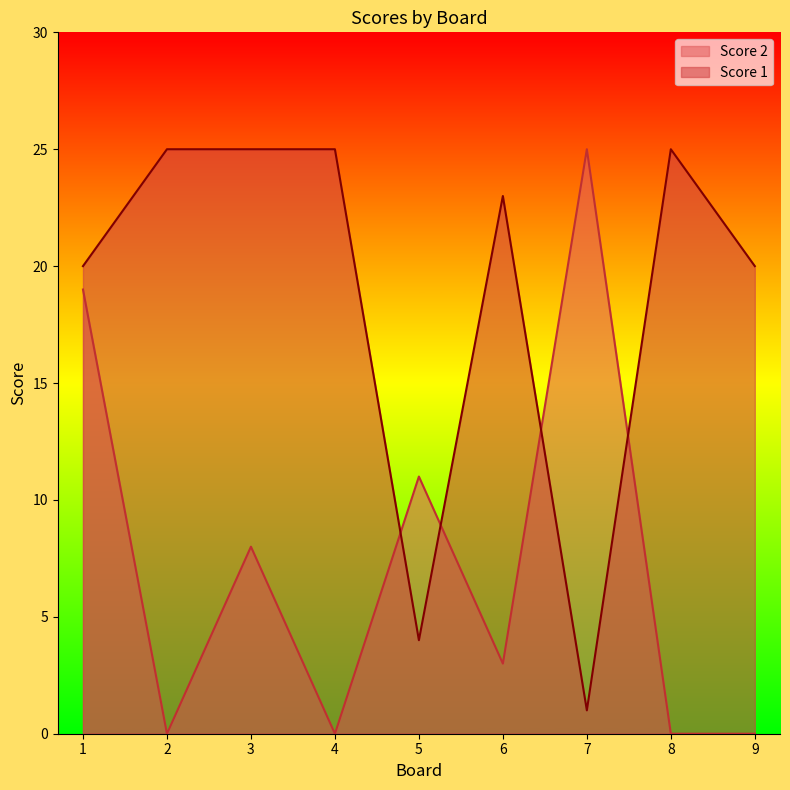

What are all the series names shown in the legend?

Score 2, Score 1